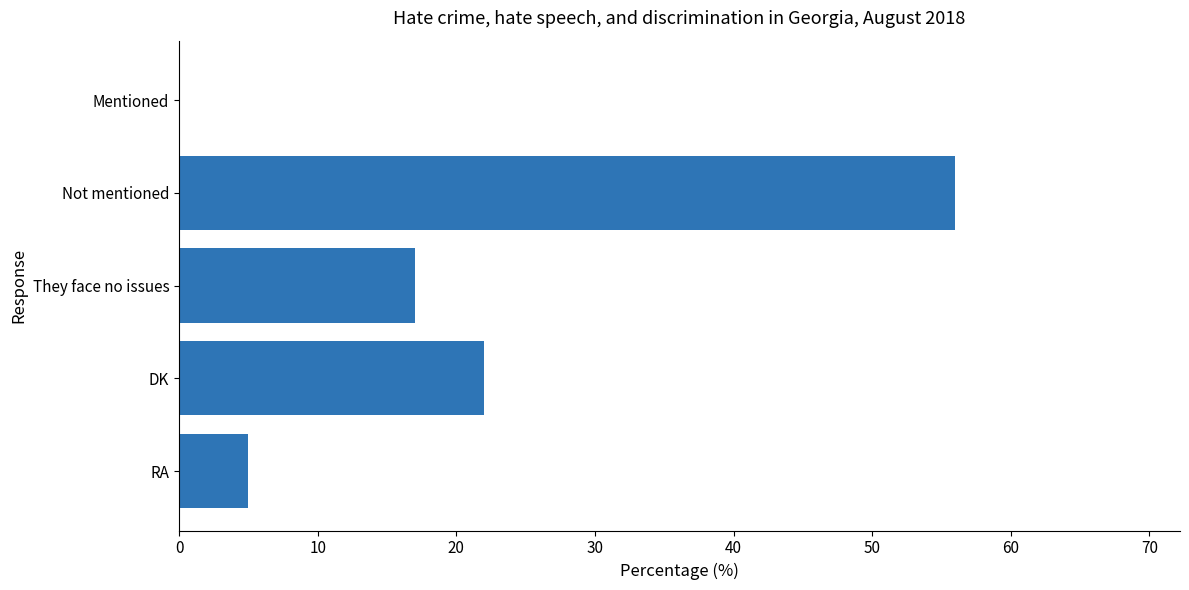

The chart shows a value of 4 at They face no issues. True or false?

False